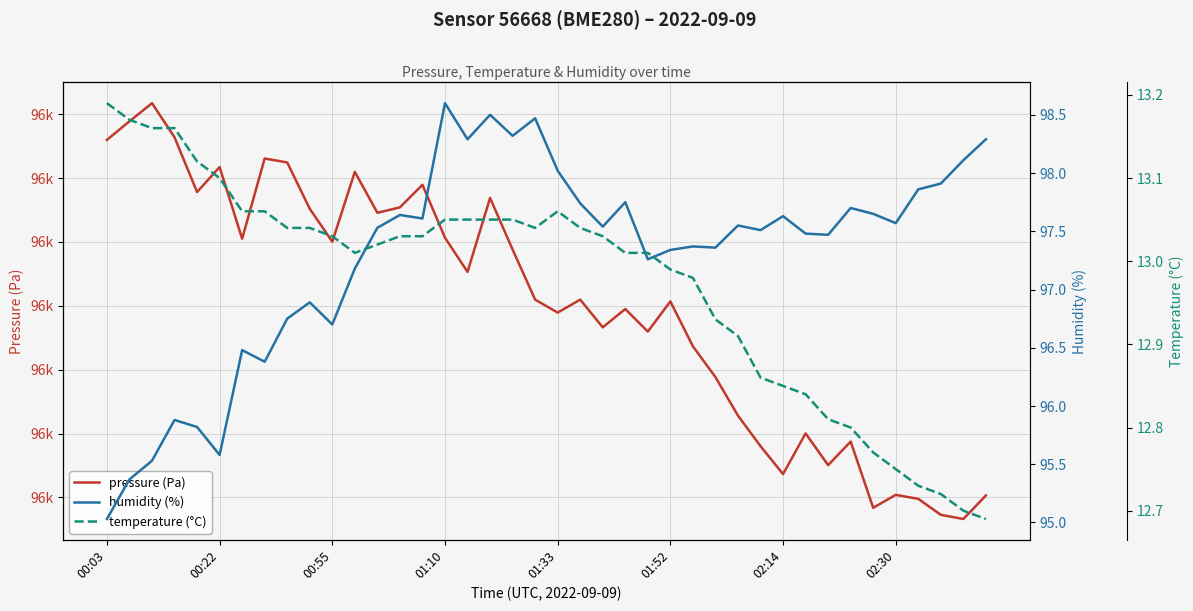

List the series in order of their peak value, lowest first.

temperature (°C), humidity (%), pressure (Pa)